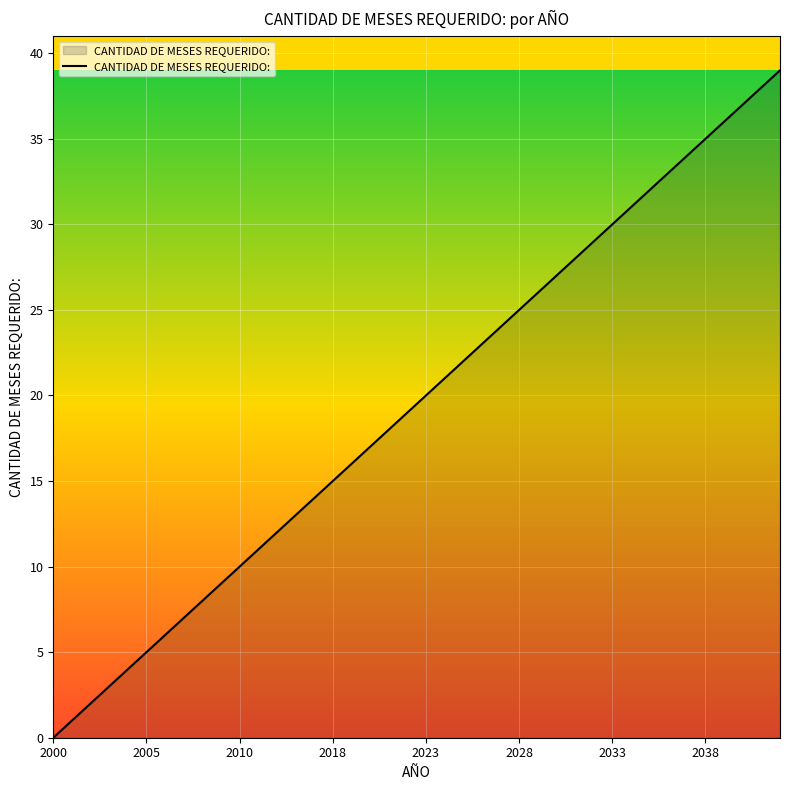

What is the difference between the maximum and minimum values?

39